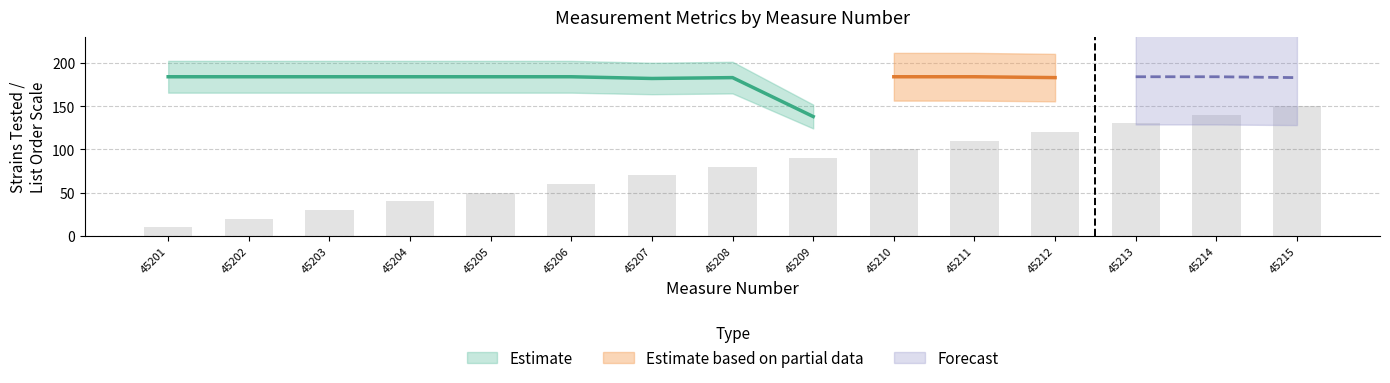

Which has a higher value, 45214 or 45206?

45214